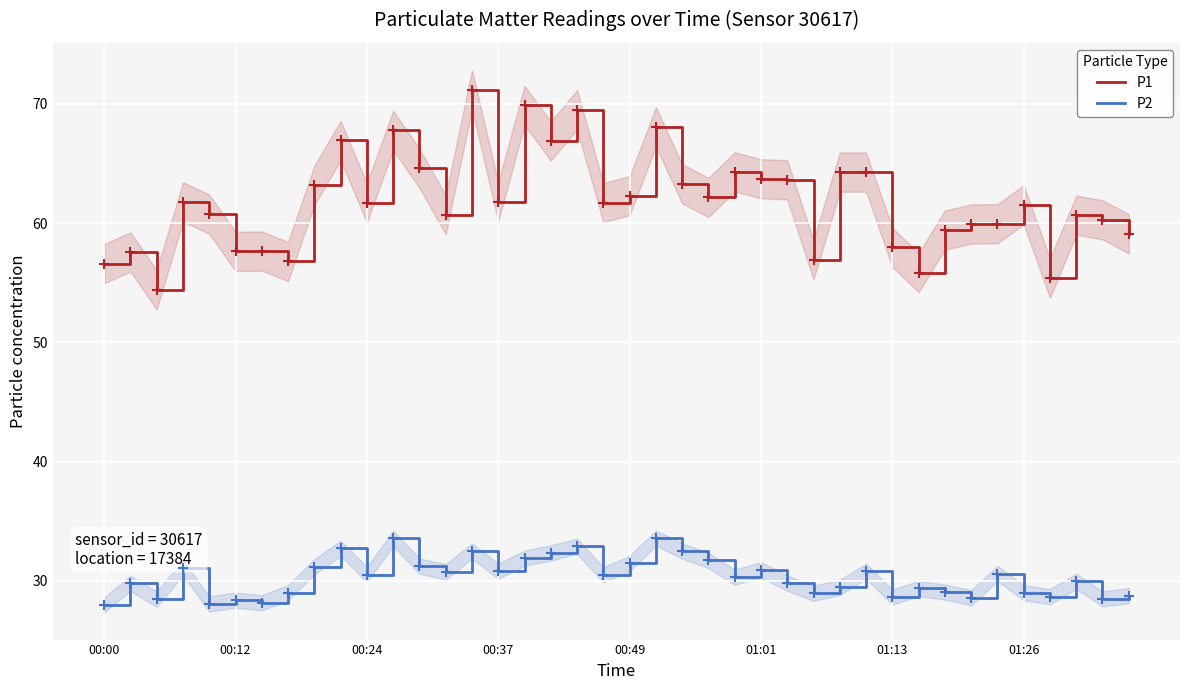

True or false: P1 has a value of 31.2 at 00:00.

False